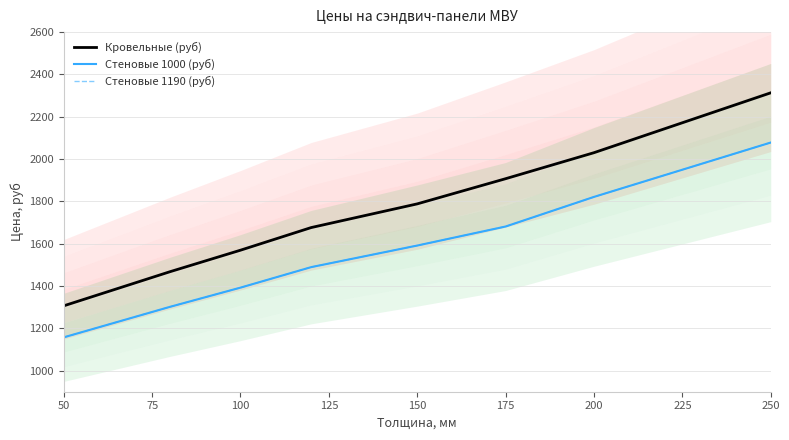

Count the number of data series in this chart.

3